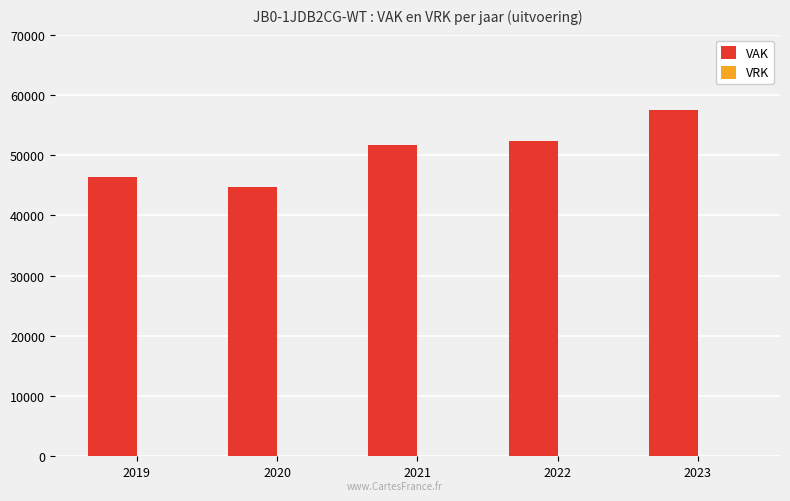

What is the sum of the values at 2023 and 2020?

102114